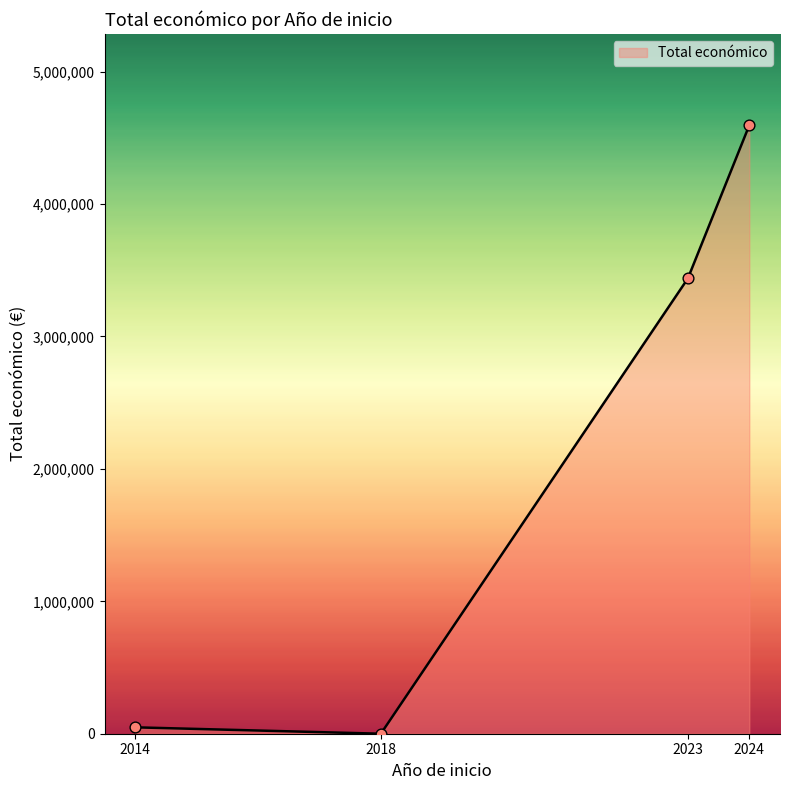

What is the change in value from 2023 to 2024?

+1156627